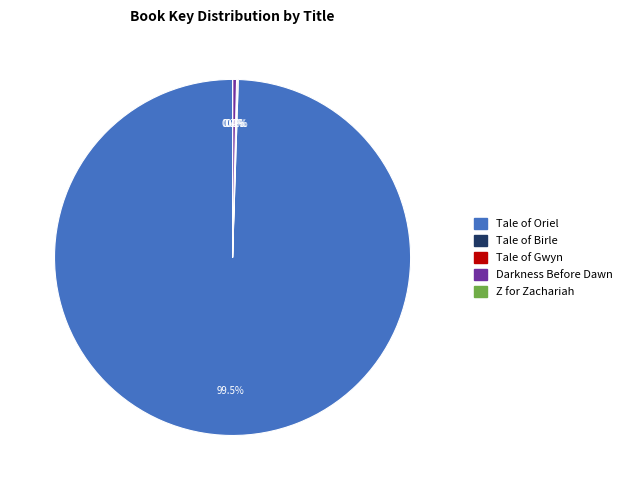

Does any single category account for the majority?

Yes